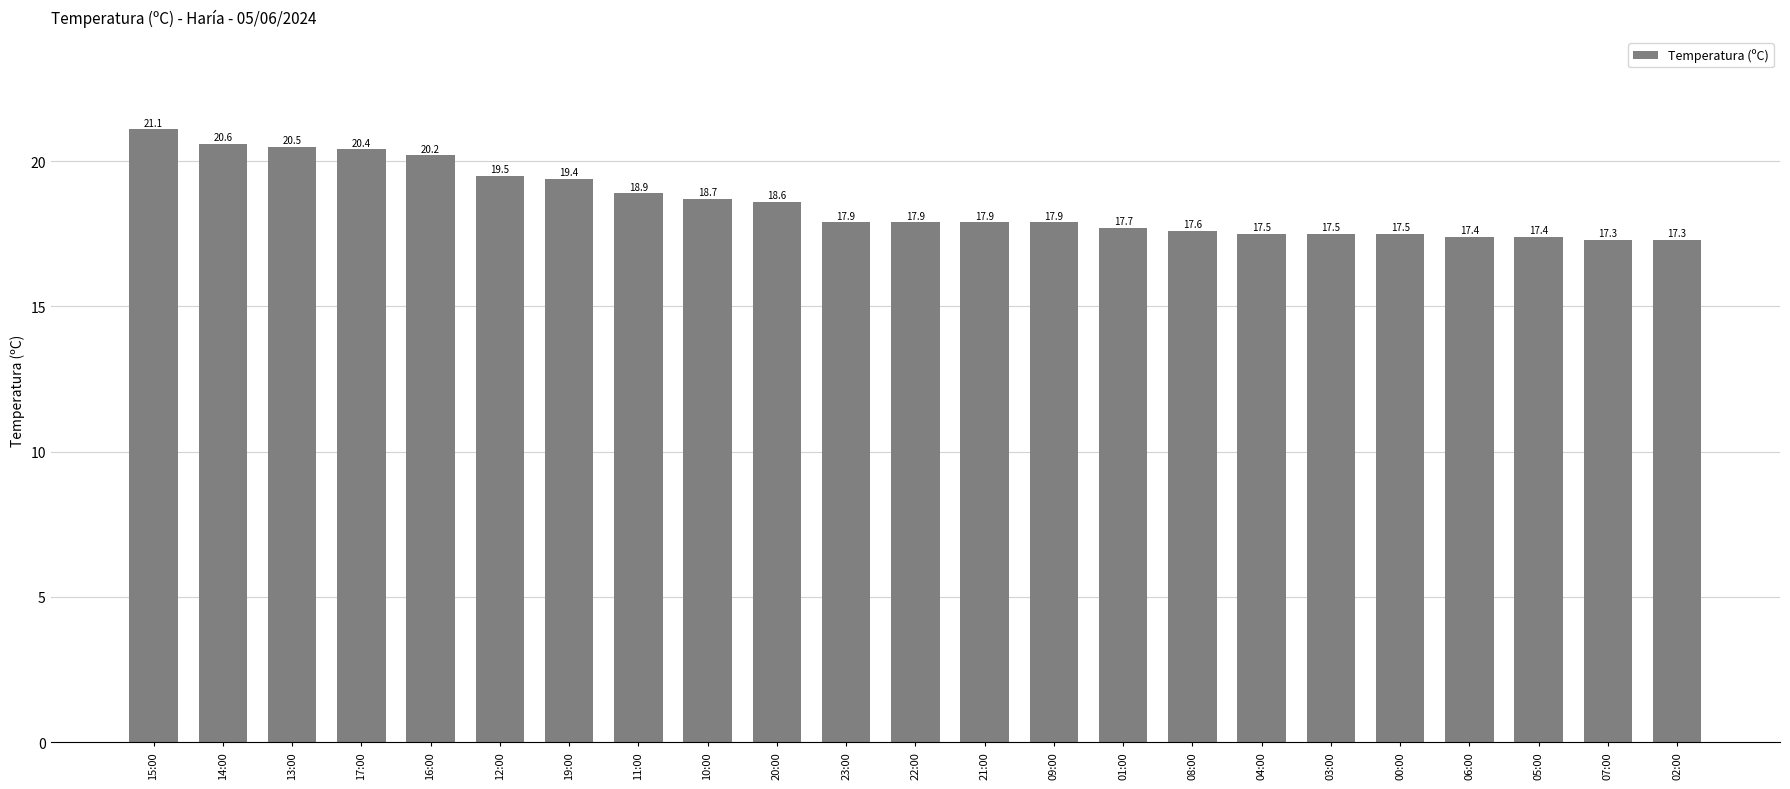

At which label is the value closest to 19?

11:00